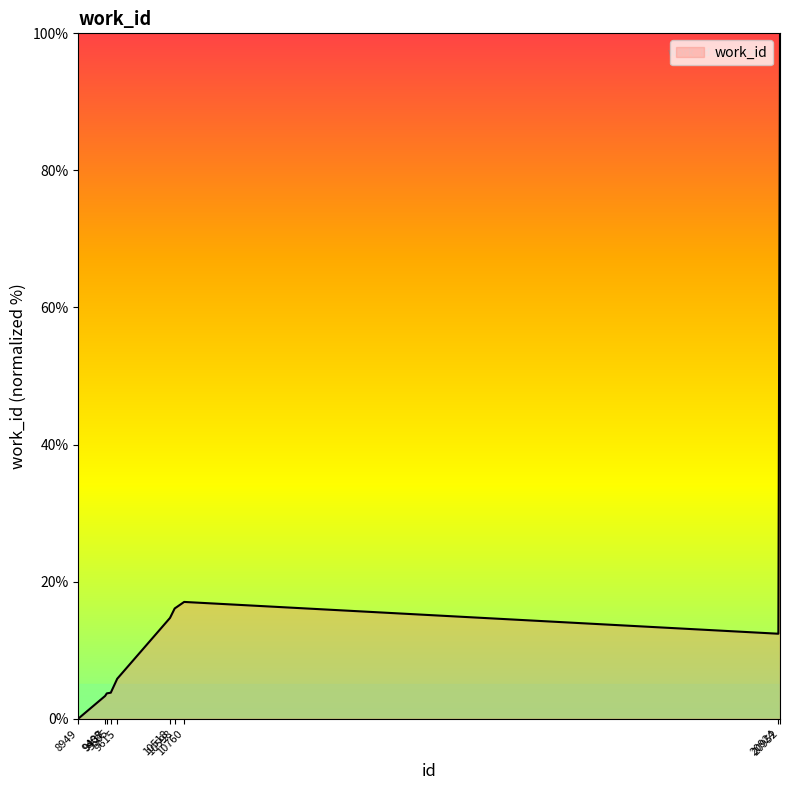

What is the difference between the maximum and minimum values?

100.0